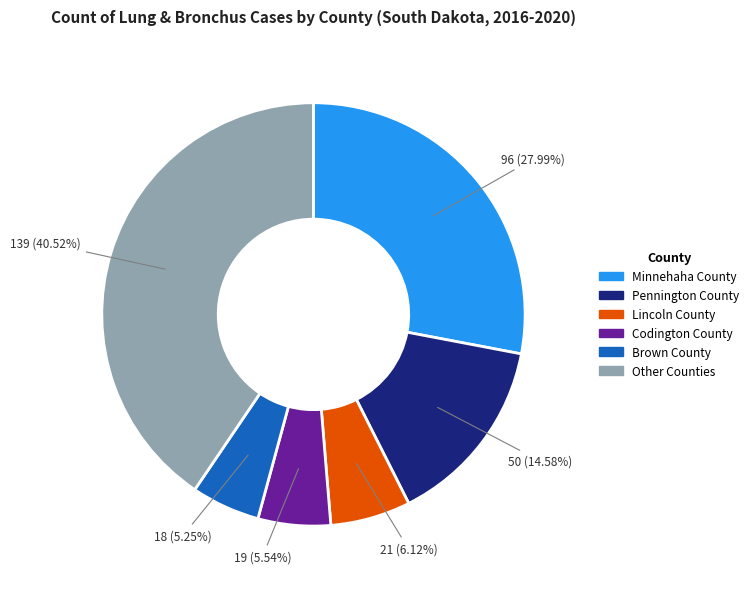

Is there any slice that represents more than half of the pie?

No